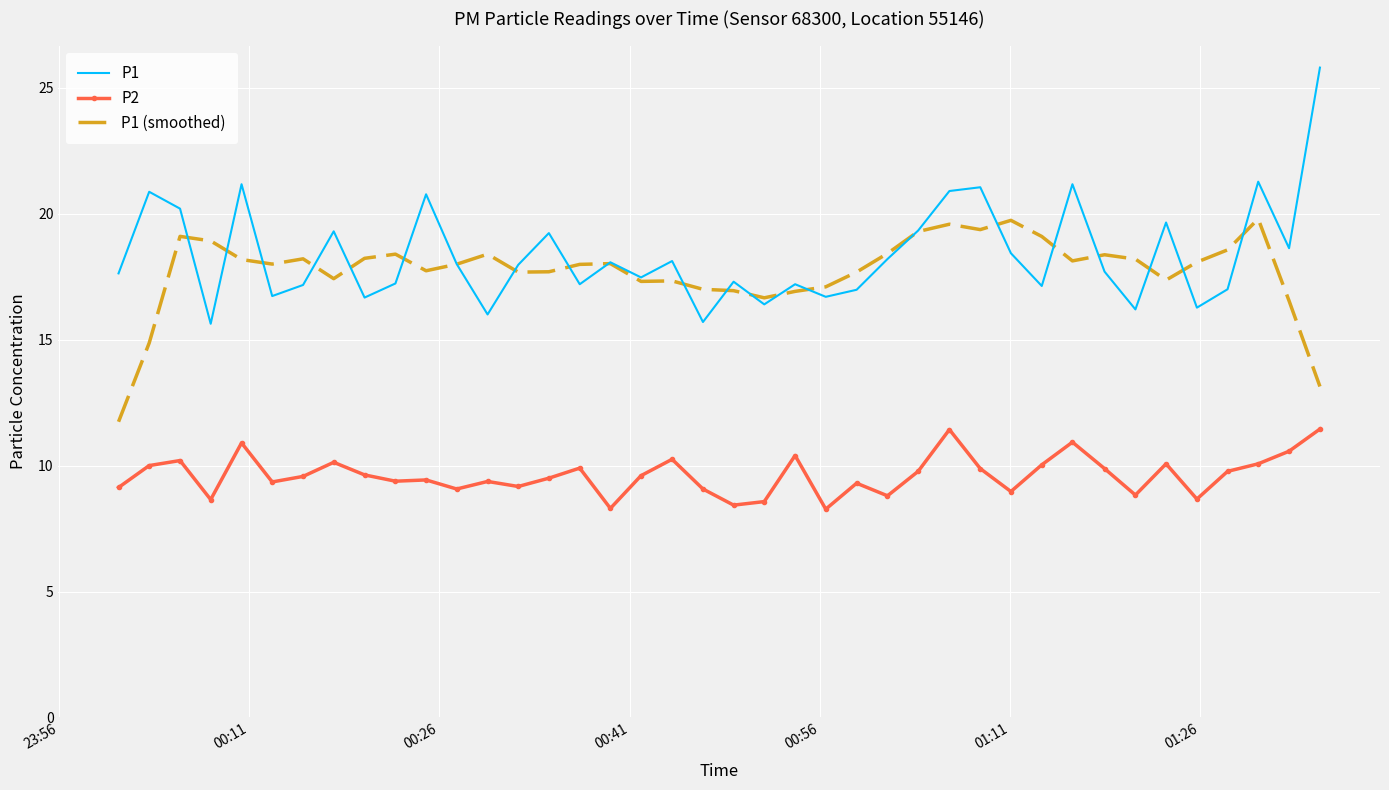

Which series has the widest spread of values?

P1